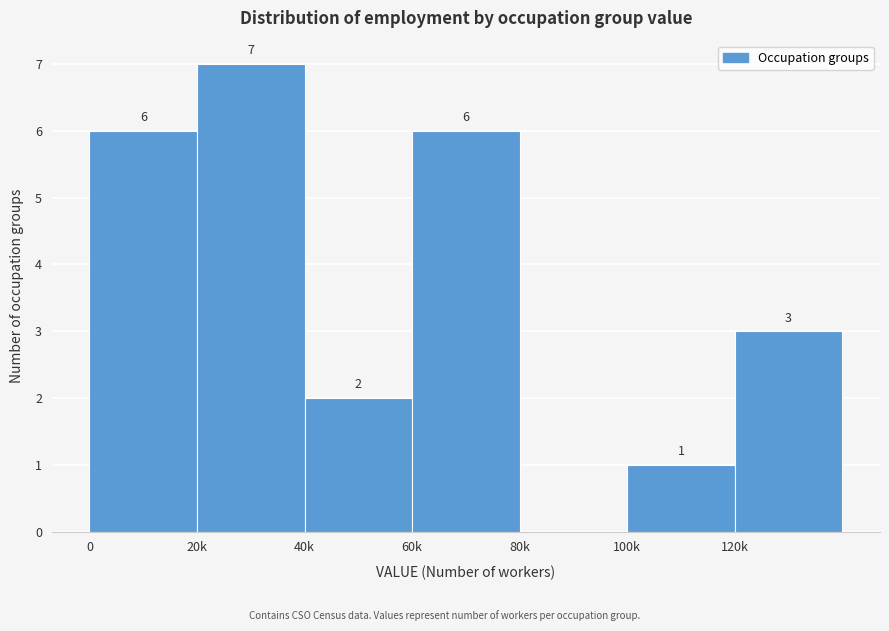

Reading right to left, transcribe all the data shown in this chart.

120k=3	100k=1	80k=0	60k=6	40k=2	20k=7	0=6